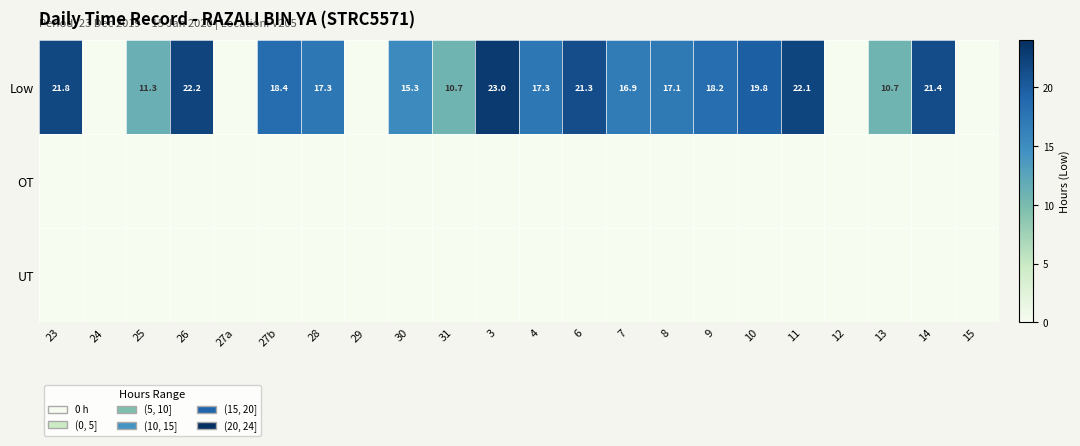

What is the total value across all series at 14?

21.4